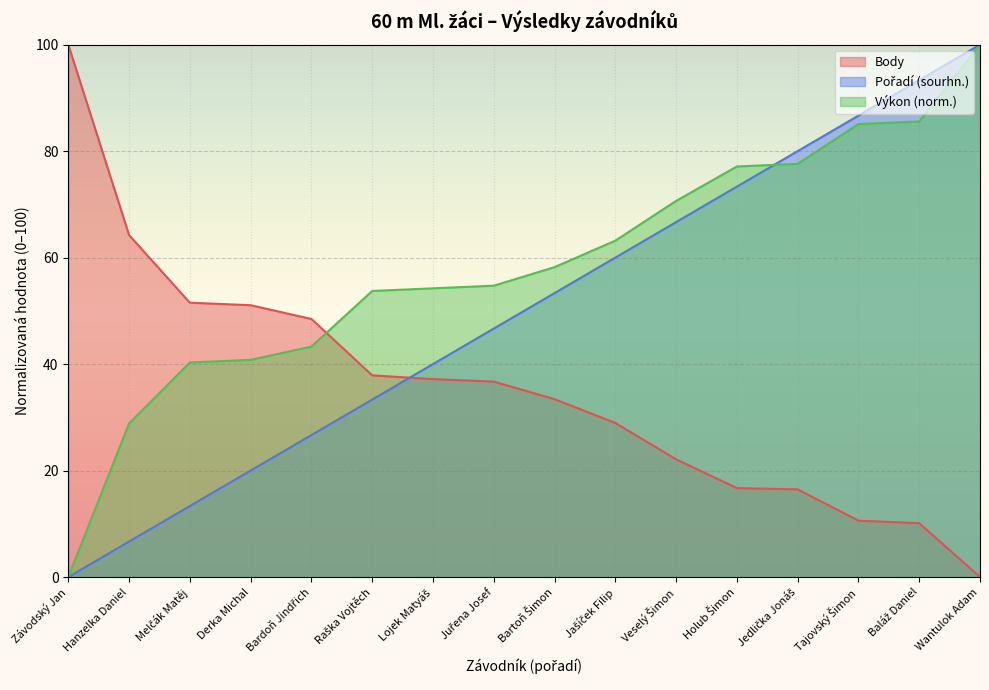

At which label is Body closest to 50?

Derka Michal